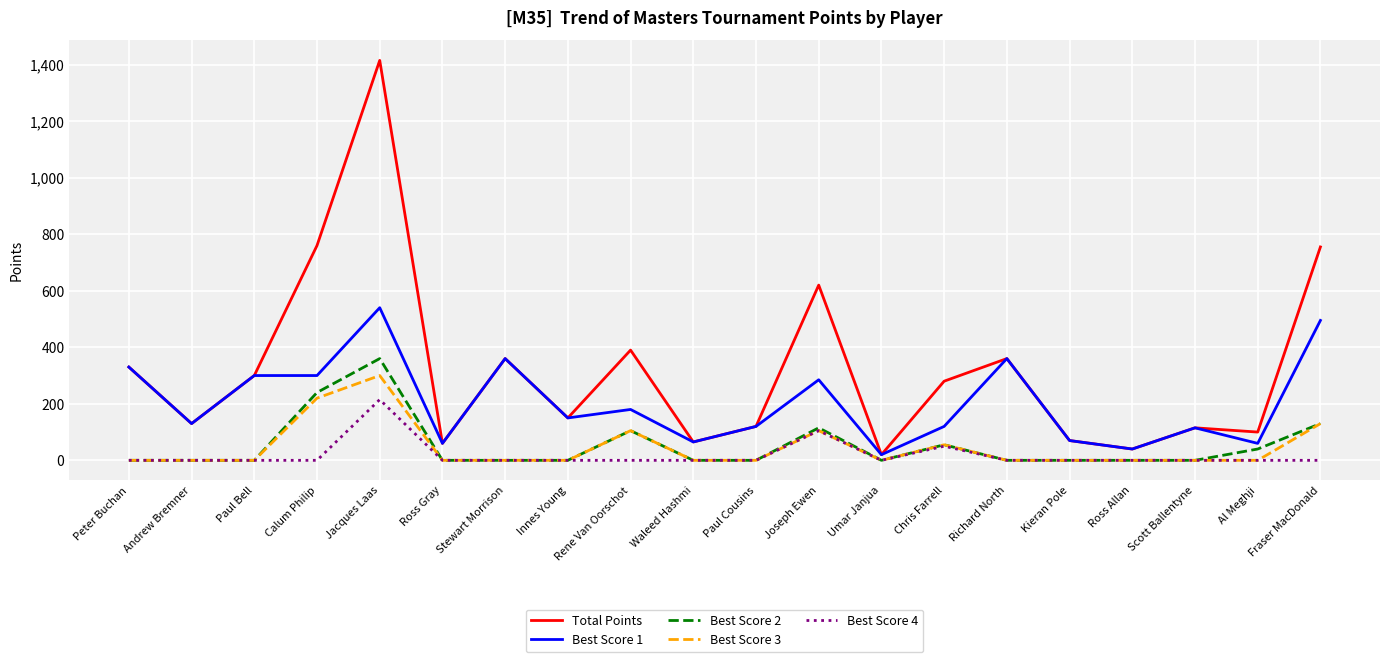

What is the highest value of the Best Score 2 series?

360